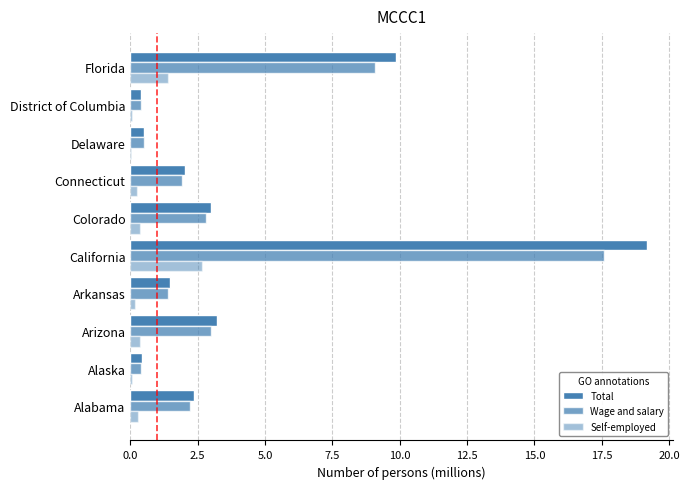

Which series has the widest spread of values?

Total